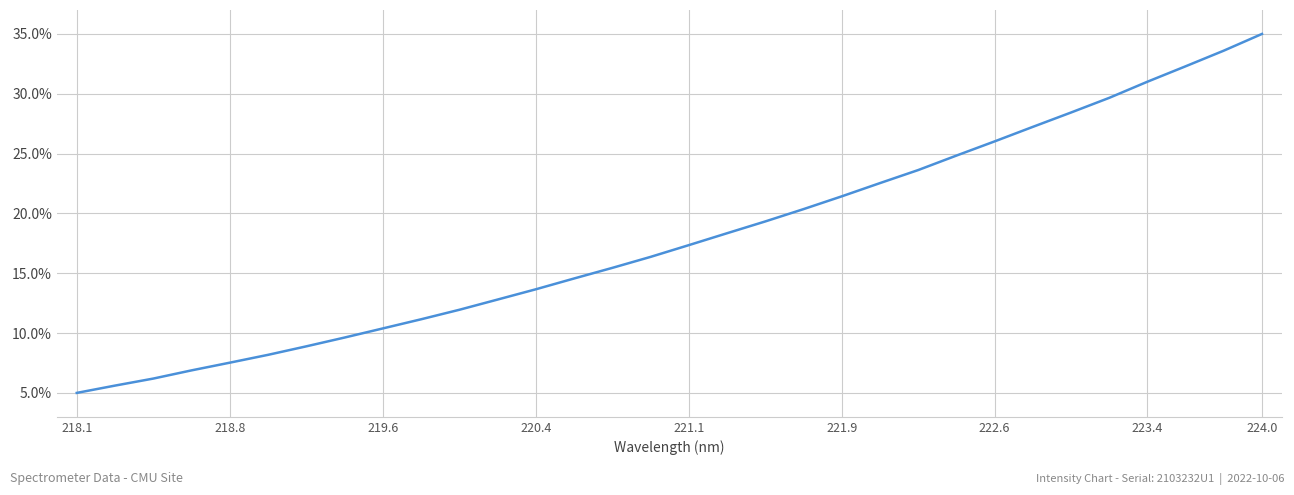

What is the difference between the second highest and second lowest values?

28.0